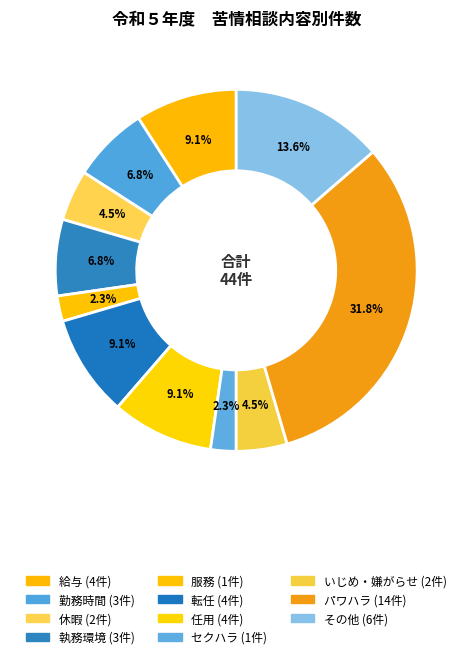

To the nearest percent, what percentage of the pie is 休暇?

5%